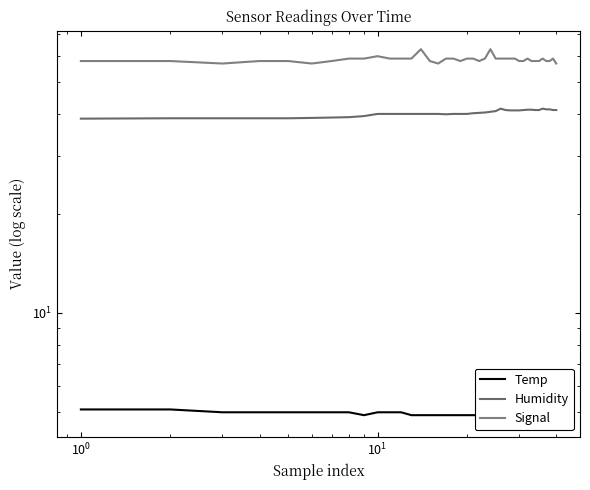

What is the minimum value for Humidity?

38.8